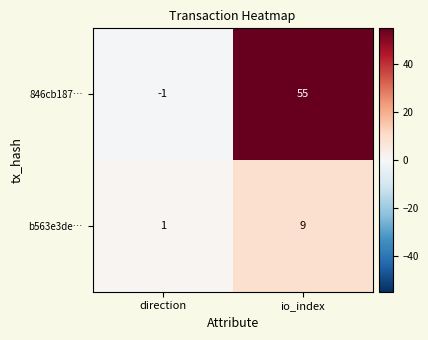

How many categories are shown in the chart?

2